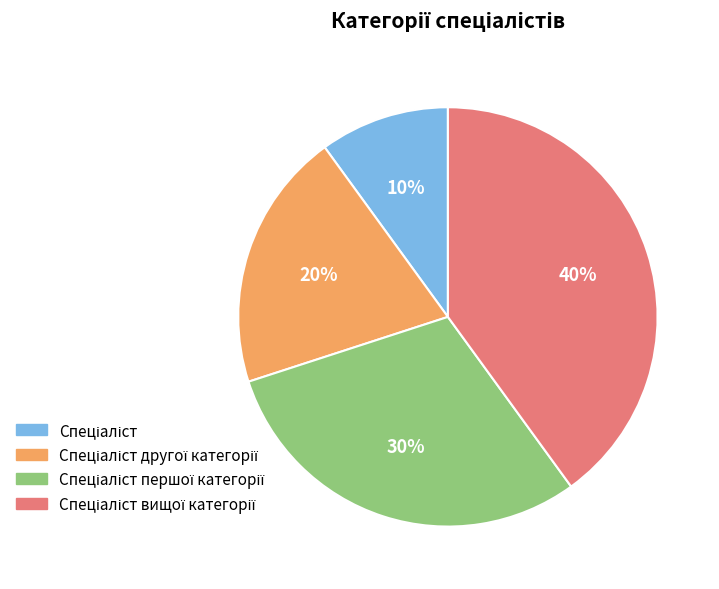

To the nearest percent, what is the difference between the largest and smallest slice percentages?

30%